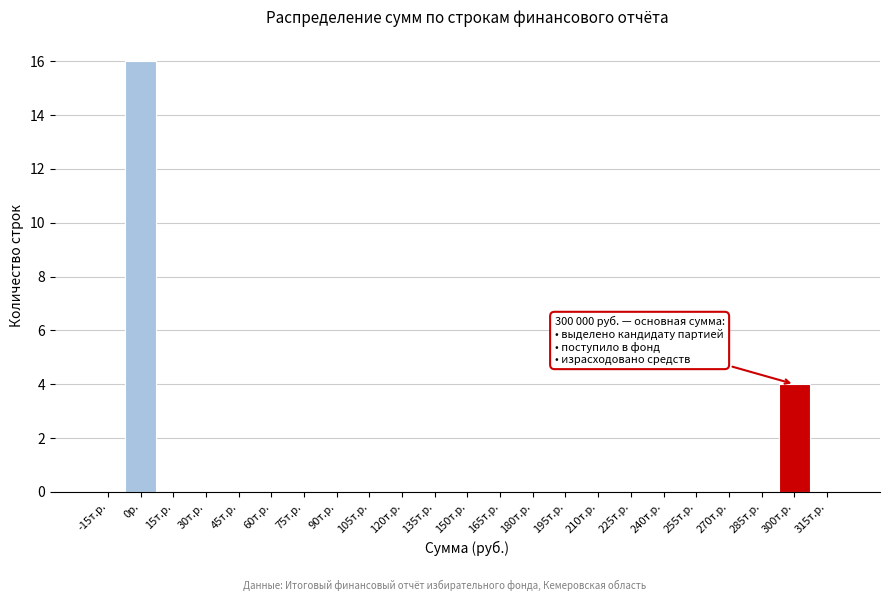

Reading right to left, extract all data points from this chart.

315т.р.=0	300т.р.=4	285т.р.=0	270т.р.=0	255т.р.=0	240т.р.=0	225т.р.=0	210т.р.=0	195т.р.=0	180т.р.=0	165т.р.=0	150т.р.=0	135т.р.=0	120т.р.=0	105т.р.=0	90т.р.=0	75т.р.=0	60т.р.=0	45т.р.=0	30т.р.=0	15т.р.=0	0р.=16	-15т.р.=0